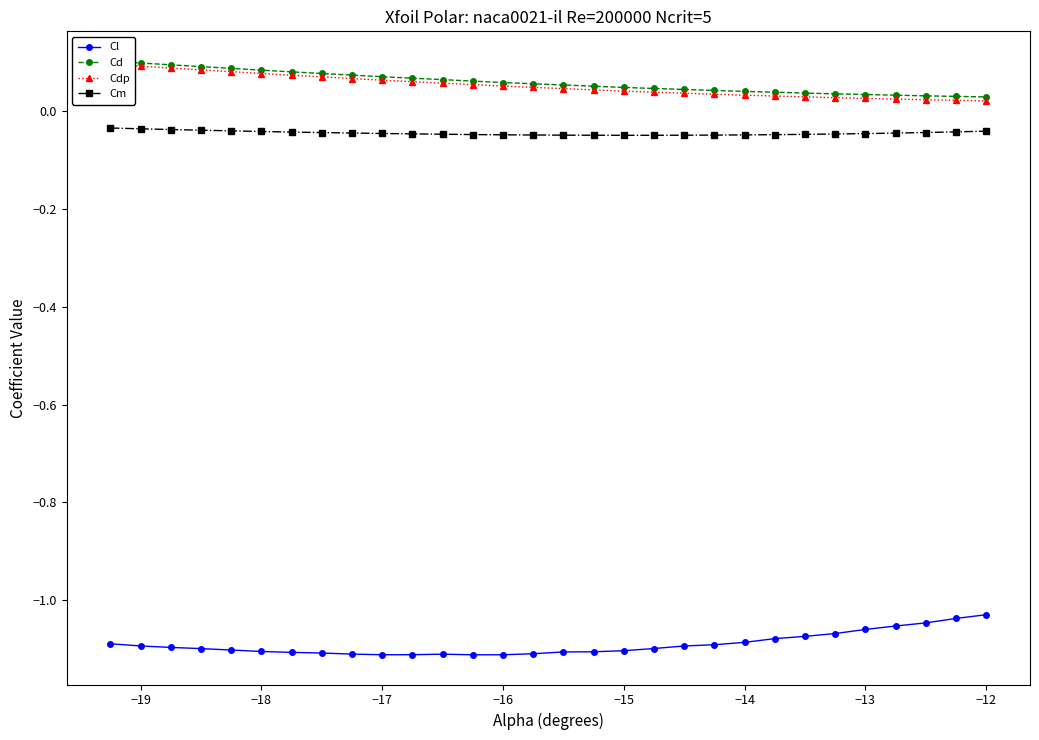

Reading left to right, extract all data points from this chart.

Cl: -1.1	-1.1	-1.1	-1.1	-1.1	-1.1	-1.1	-1.1	-1.1	-1.1	-1.1	-1.1	-1.1	-1.1	-1.1	-1.1	-1.1	-1.1	-1.1	-1.1	-1.1	-1.1	-1.1	-1.1	-1.1	-1.1	-1.1	-1.0	-1.0	-1.0
Cd: 0.1	0.1	0.1	0.1	0.1	0.1	0.1	0.1	0.1	0.1	0.1	0.1	0.1	0.1	0.1	0.1	0.1	0.0	0.0	0.0	0.0	0.0	0.0	0.0	0.0	0.0	0.0	0.0	0.0	0.0
Cdp: 0.1	0.1	0.1	0.1	0.1	0.1	0.1	0.1	0.1	0.1	0.1	0.1	0.1	0.1	0.0	0.0	0.0	0.0	0.0	0.0	0.0	0.0	0.0	0.0	0.0	0.0	0.0	0.0	0.0	0.0
Cm: -0.0	-0.0	-0.0	-0.0	-0.0	-0.0	-0.0	-0.0	-0.0	-0.0	-0.0	-0.0	-0.0	-0.0	-0.0	-0.0	-0.0	-0.0	-0.0	-0.0	-0.0	-0.0	-0.0	-0.0	-0.0	-0.0	-0.0	-0.0	-0.0	-0.0